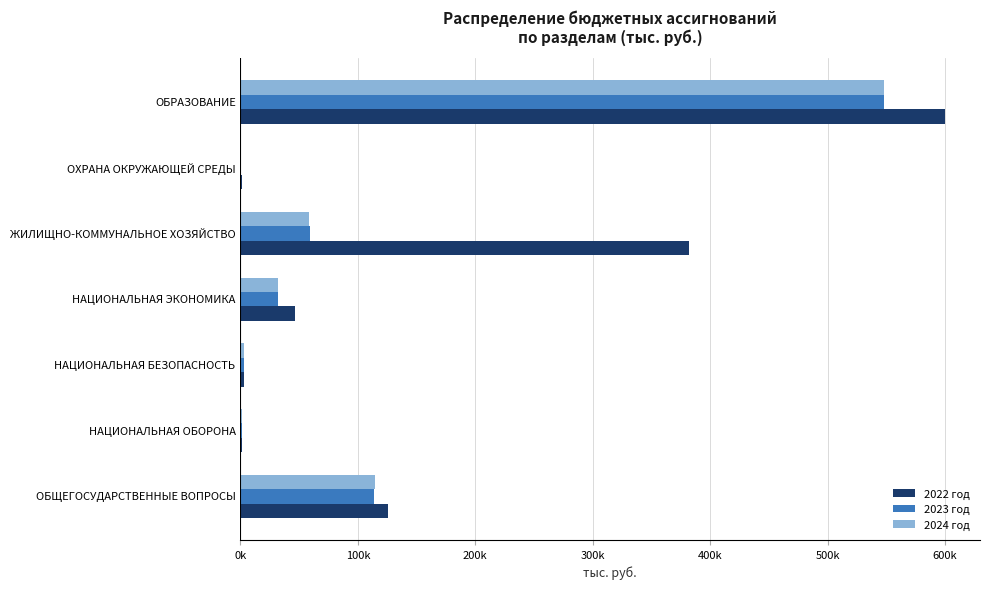

What are all the series names shown in the legend?

2022 год, 2023 год, 2024 год